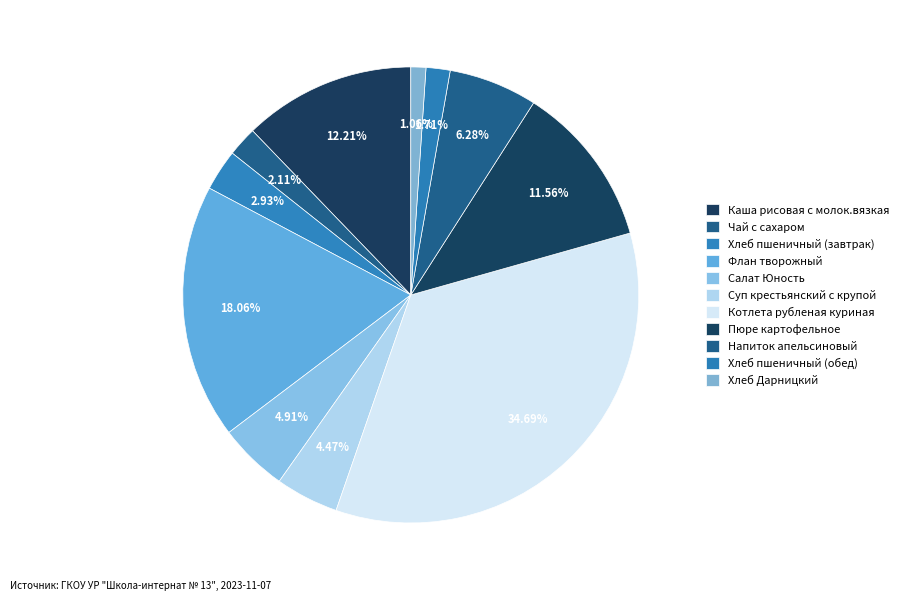

Count the number of slices in the pie.

11